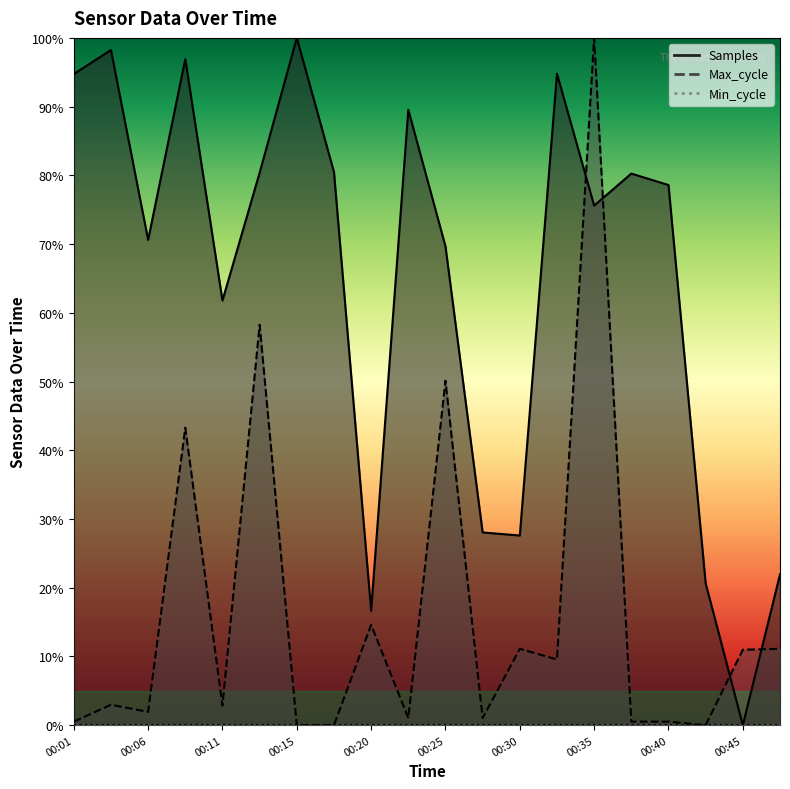

How many categories are shown in the chart?

20